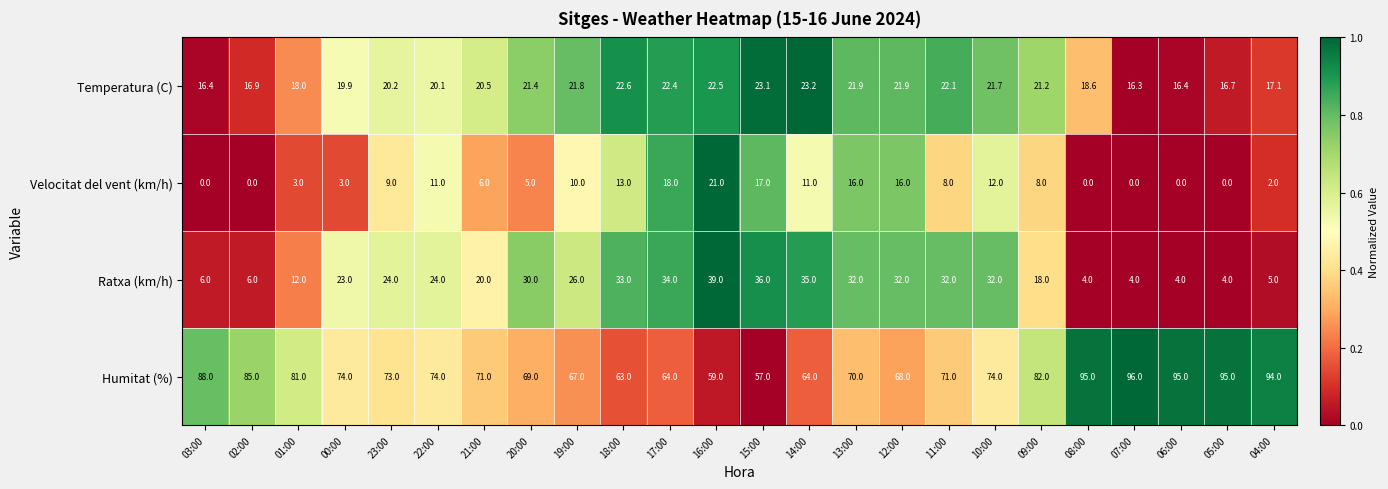

What is the sum of all Temperatura (C) values?

482.9